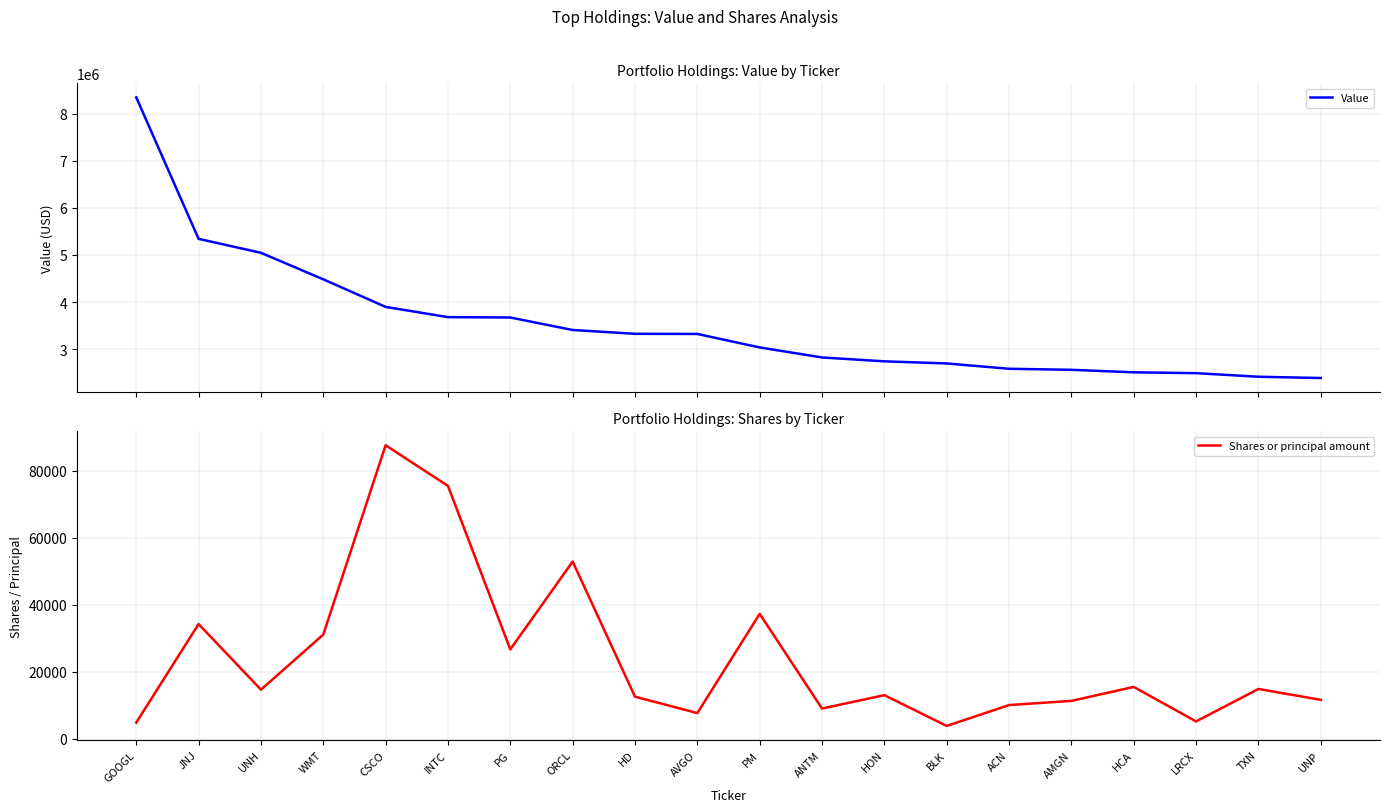

Reading right to left, extract all data points from this chart.

Value: 2388000	2415000	2491000	2509000	2562000	2584000	2697000	2742000	2824000	3037000	3323000	3326000	3407000	3672000	3680000	3897000	4482000	5045000	5341000	8343000
Shares or principal amount: 11595	14842	5142	15454	11280	10034	3804	12996	8993	37274	7643	12539	52896	26653	75477	87611	31083	14625	34225	4805